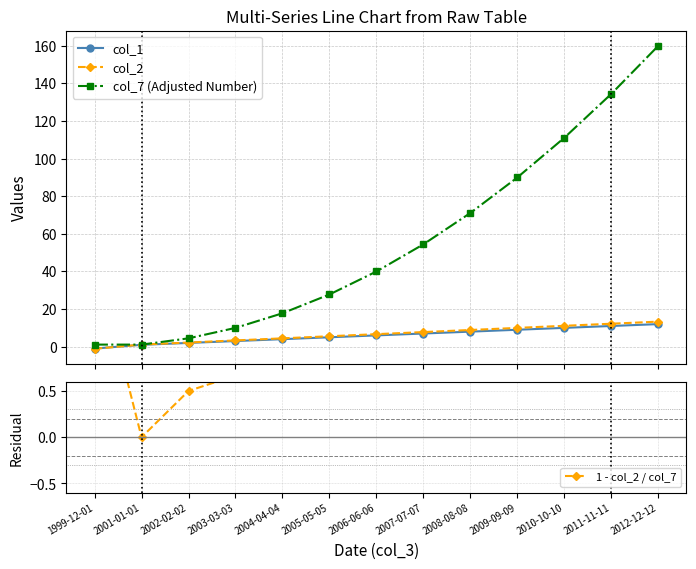

Where does the col_1 series first go above 6?

2007-07-07